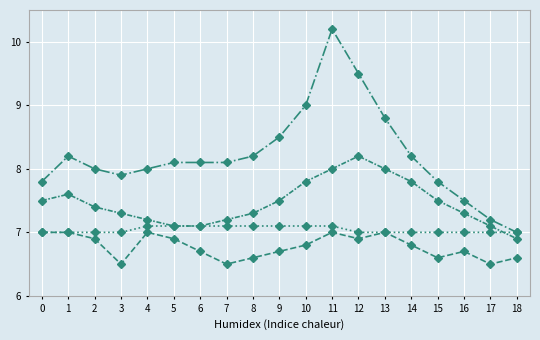

Where is Max_cycle nearest to the value 8?

2